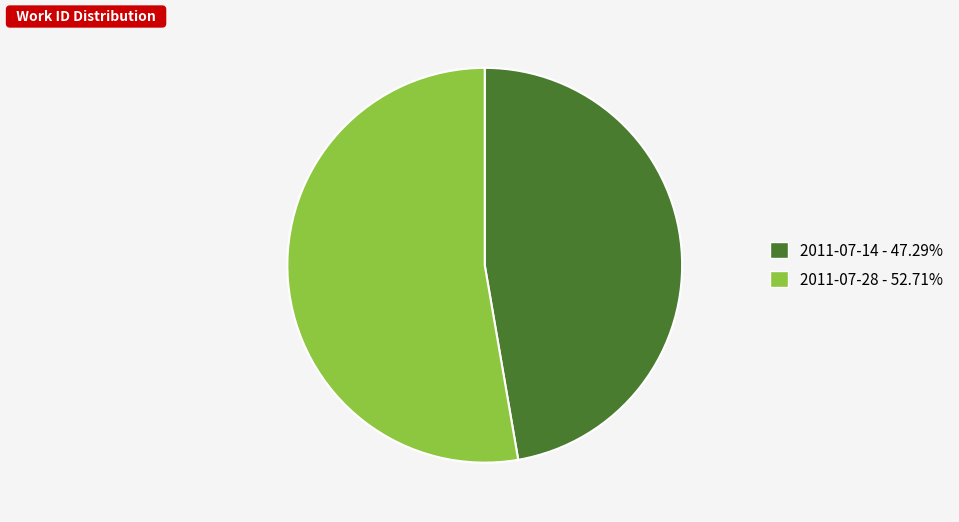

True or false: 2011-07-14 accounts for 32% of the total.

False